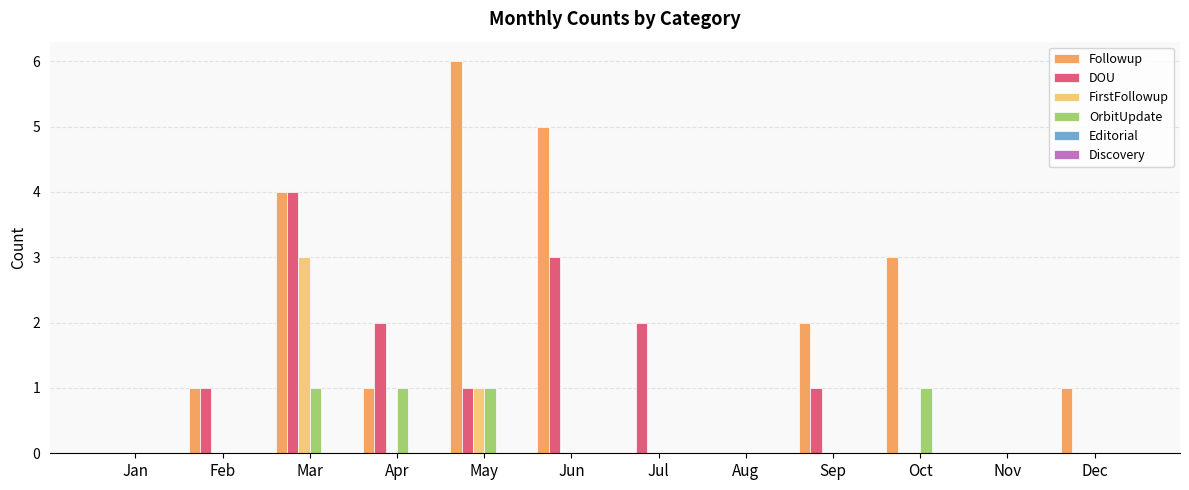

Which series has the largest total across all categories?

Followup